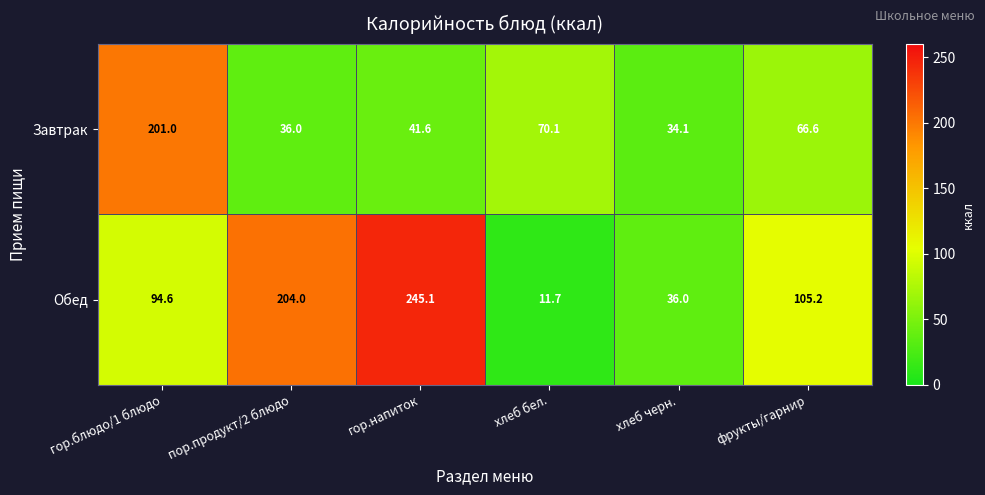

At which label does Завтрак first exceed 66?

гор.блюдо/1 блюдо